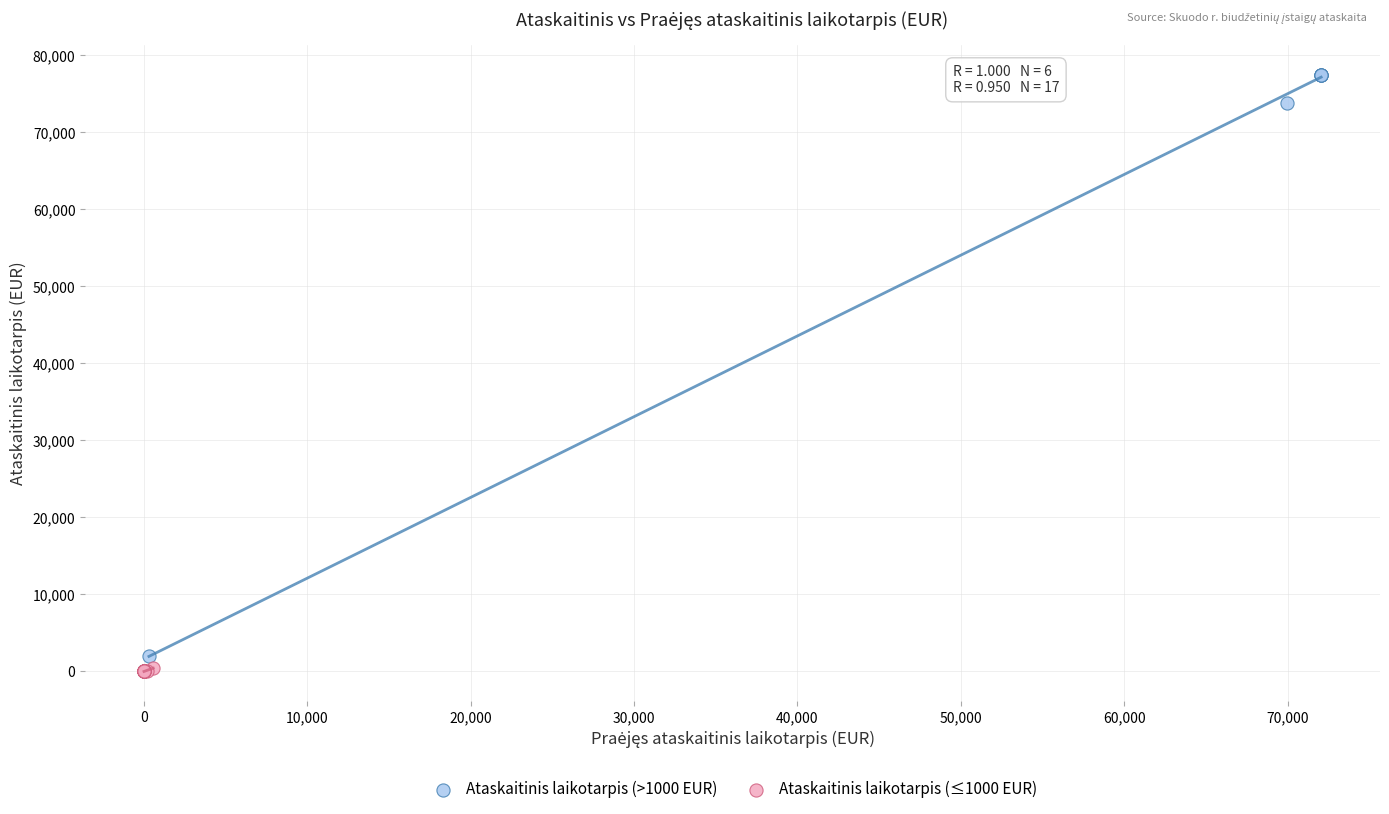

Which series contains the lowest Y value?

Ataskaitinis laikotarpis (≤1000 EUR)